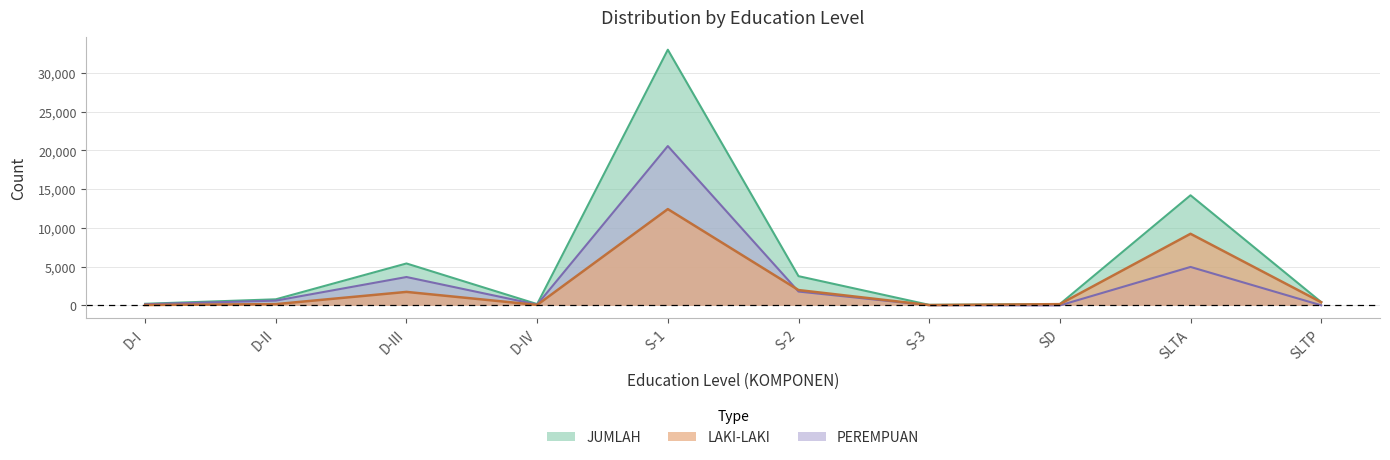

How many values in the PEREMPUAN series exceed 621?

4